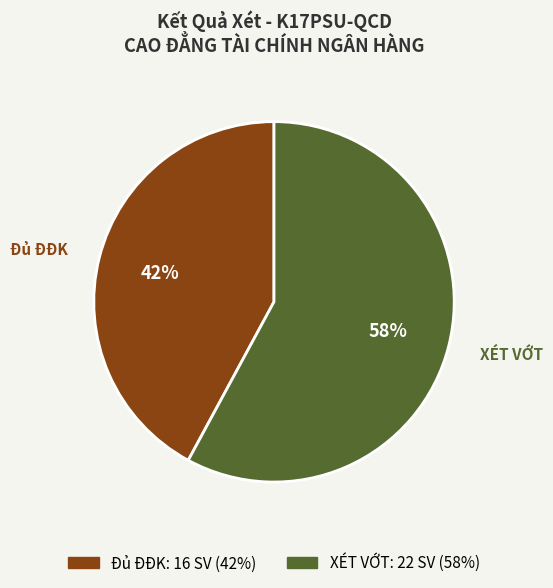

Does any single category account for the majority?

Yes